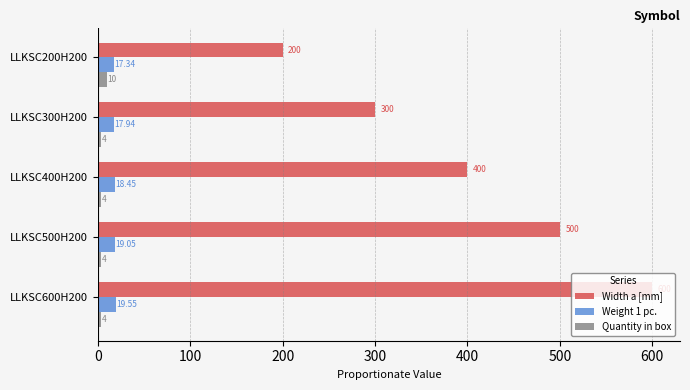

Which series has the largest range (max minus min)?

Width a [mm]